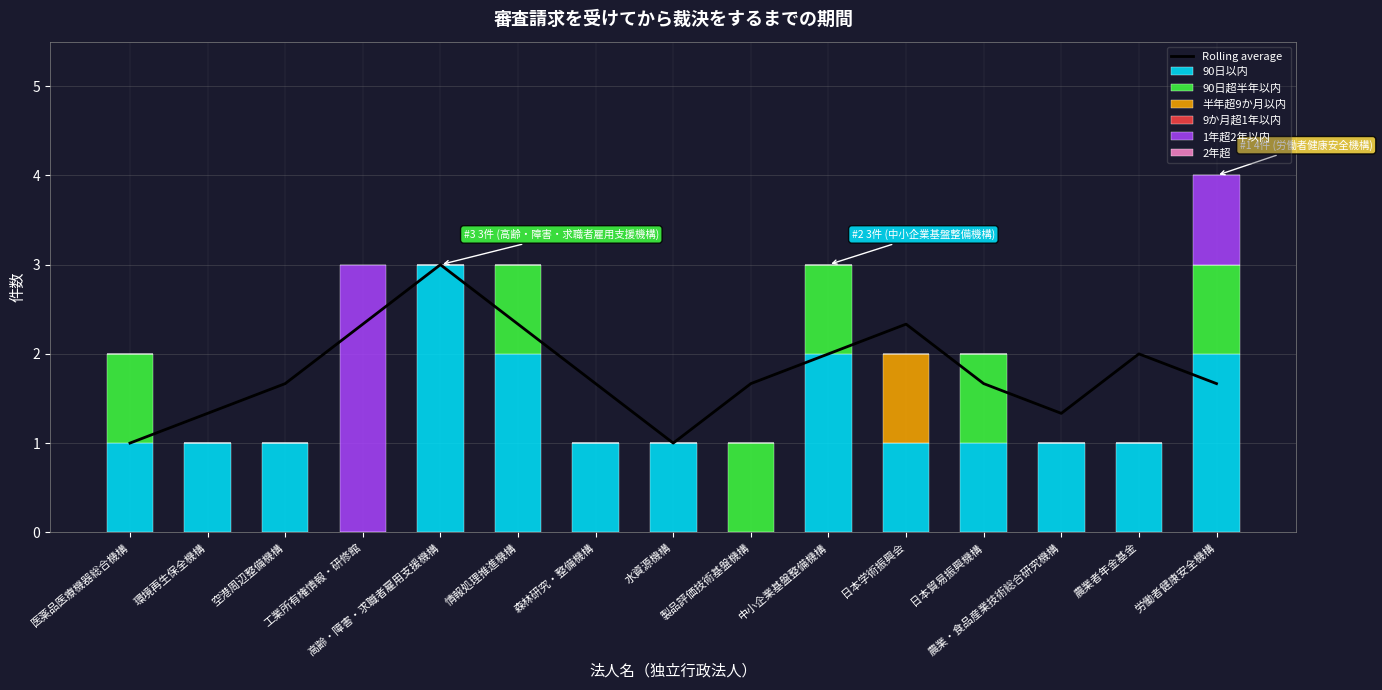

Reading right to left, what are all the values shown in this chart?

90日以内: 2	1	1	1	1	2	0	1	1	2	3	0	1	1	1
90日超半年以内: 1	0	0	1	0	1	1	0	0	1	0	0	0	0	1
半年超9か月以内: 0	0	0	0	1	0	0	0	0	0	0	0	0	0	0
1年超2年以内: 1	0	0	0	0	0	0	0	0	0	0	3	0	0	0